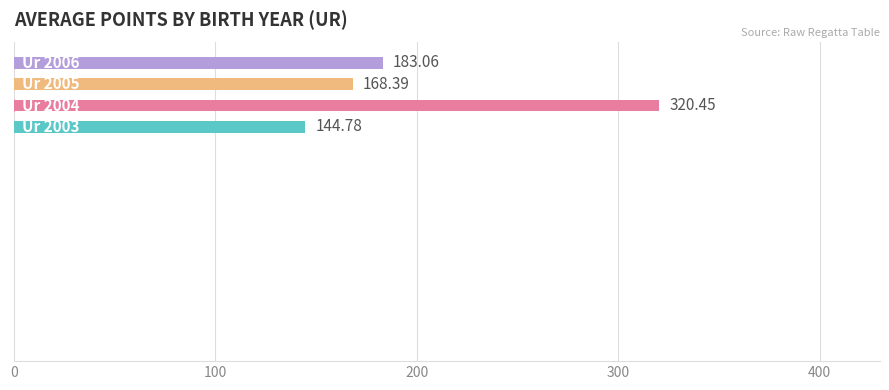

What is the difference between the maximum and minimum values?

175.7